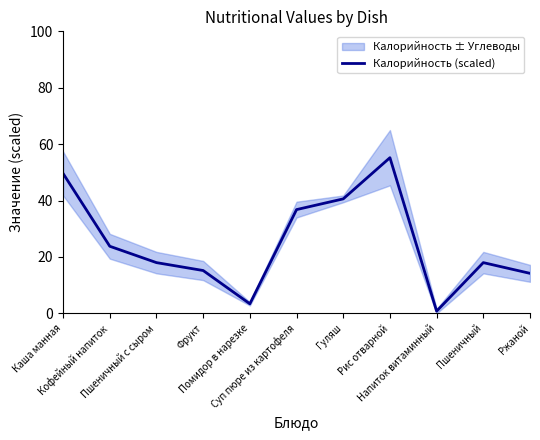

What is the sum of all values?

275.6